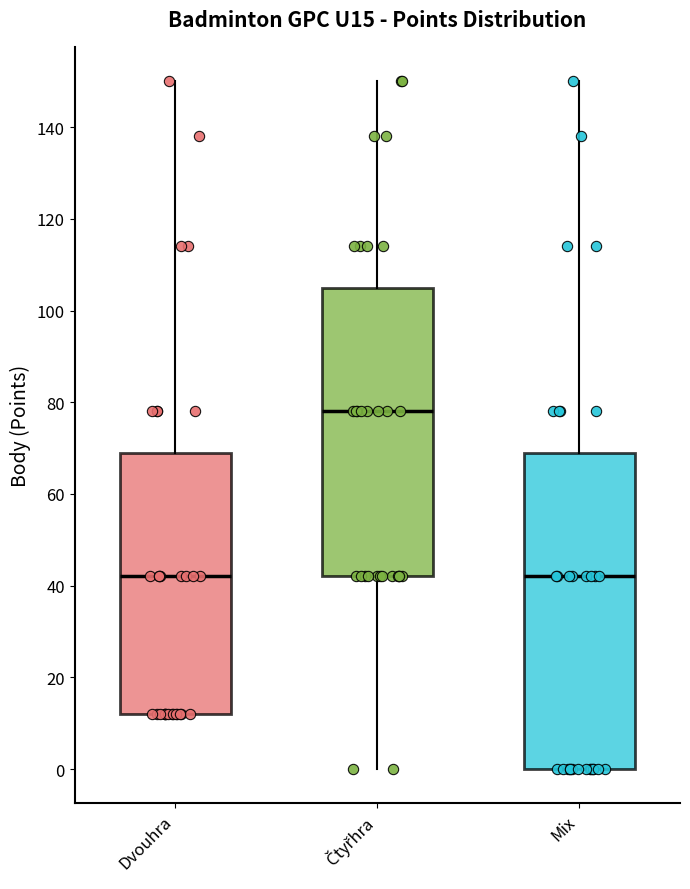

Where is the upper edge of the box for Čtyřhra on the y-axis? The values are not printed on the chart, so give them approximately, as read against the axis.

106